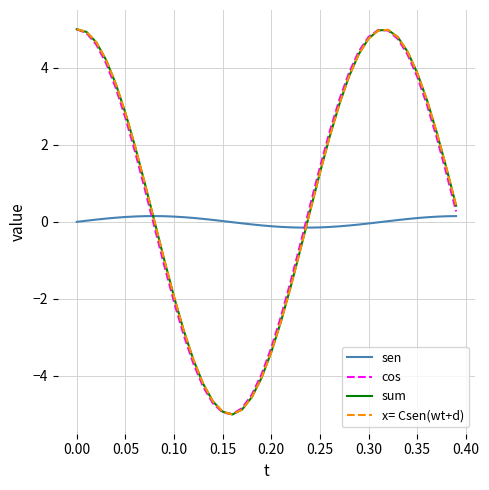

How many interior local valleys does the cos series have?

1